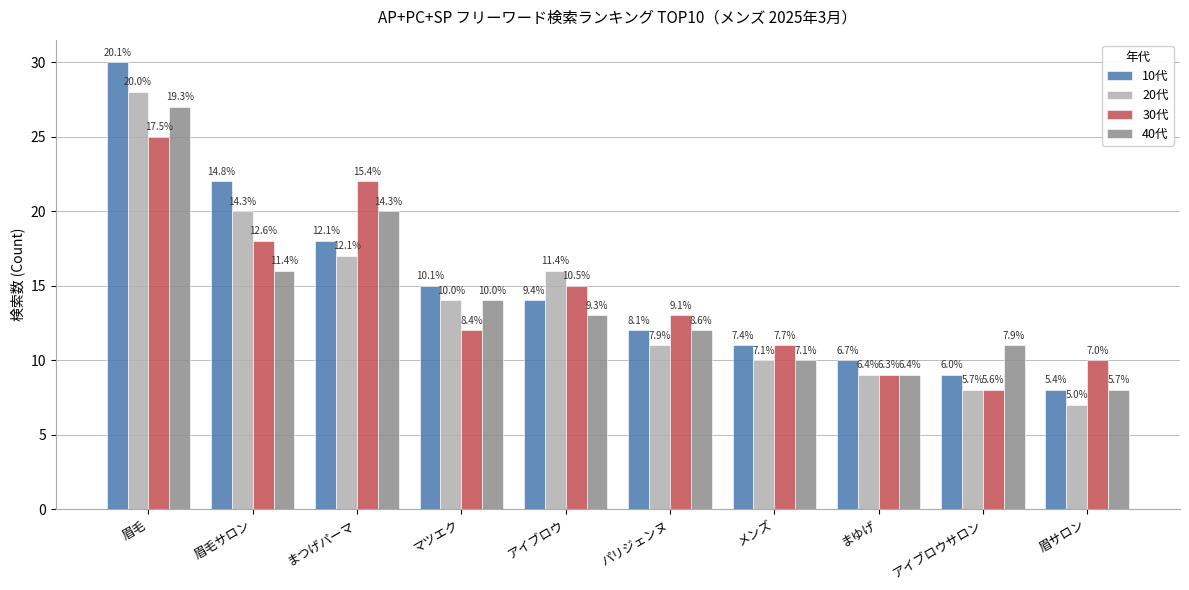

What are all the series names shown in the legend?

10代, 20代, 30代, 40代